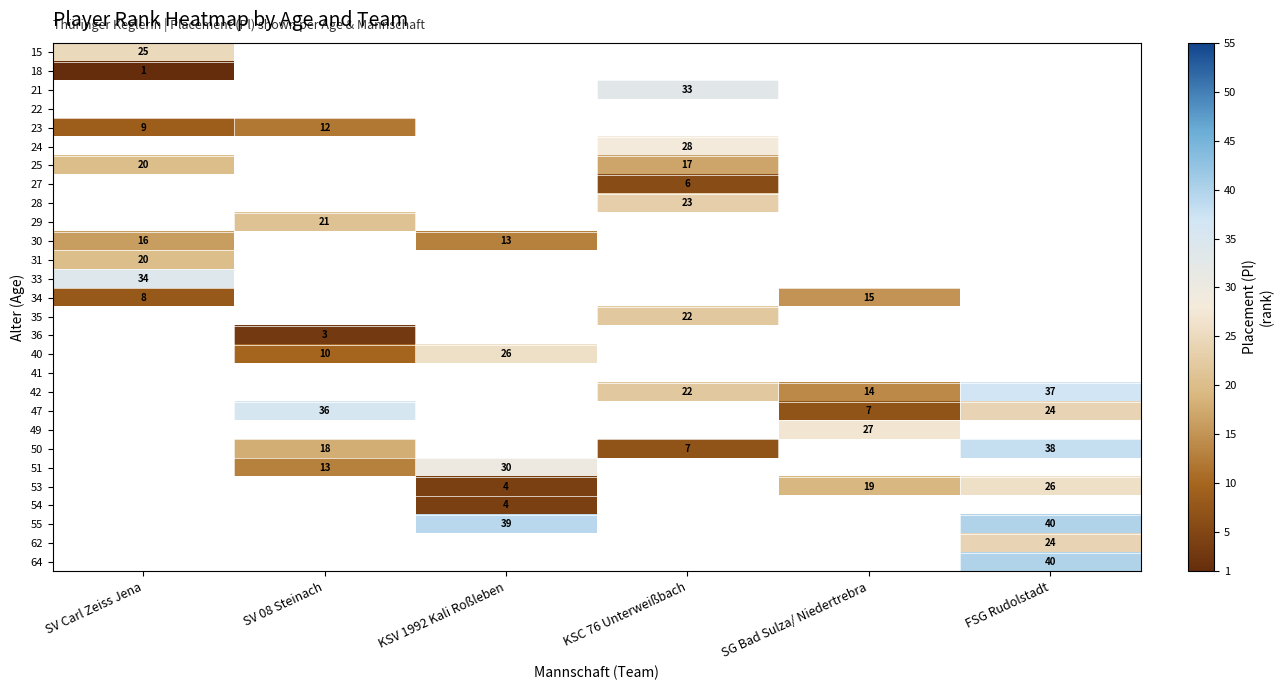

The 40 series shows 5 at SV 08 Steinach. True or false?

False